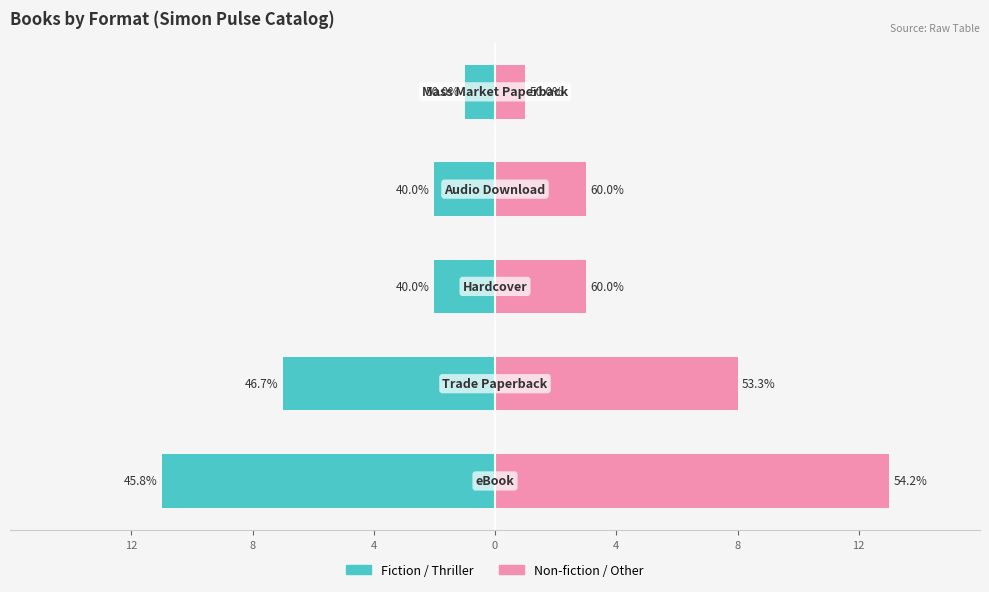

At how many categories does at least one series exceed -5?

5